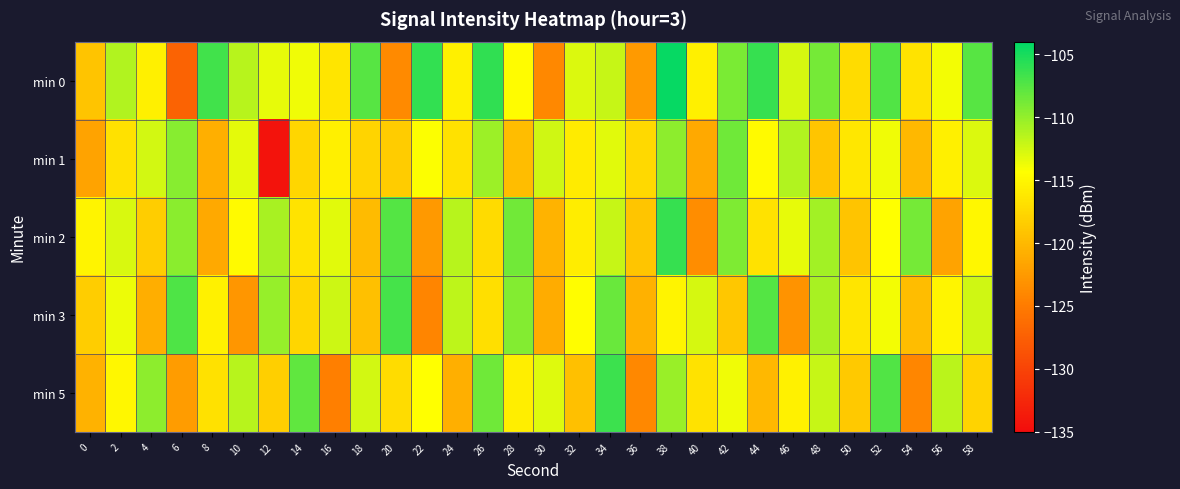

Reading right to left, transcribe all the data shown in this chart.

min 0: 58=-107.5	56=-113.8	54=-116.6	52=-107.3	50=-117.1	48=-108.8	46=-112.7	44=-106.2	42=-109.0	40=-115.5	38=-104.3	36=-122.5	34=-112.0	32=-112.9	30=-123.9	28=-114.6	26=-106.0	24=-115.5	22=-106.2	20=-123.8	18=-107.5	16=-116.4	14=-113.7	12=-113.4	10=-111.4	8=-106.8	6=-127.1	4=-115.5	2=-111.2	0=-119.1
min 1: 58=-112.9	56=-115.6	54=-120.1	52=-113.8	50=-116.3	48=-118.9	46=-111.2	44=-114.7	42=-108.6	40=-121.3	38=-109.8	36=-117.4	34=-113.1	32=-115.9	30=-112.4	28=-119.7	26=-110.3	24=-116.8	22=-114.2	20=-118.5	18=-117.8	16=-115.6	14=-117.7	12=-134.3	10=-113.2	8=-120.8	6=-109.5	4=-112.5	2=-116.8	0=-121.7
min 2: 58=-115.0	56=-121.7	54=-108.8	52=-114.3	50=-119.1	48=-110.6	46=-113.4	44=-116.7	42=-109.2	40=-123.5	38=-106.3	36=-118.9	34=-112.1	32=-115.8	30=-120.4	28=-108.7	26=-117.3	24=-111.5	22=-122.6	20=-107.4	18=-119.8	16=-113.2	14=-116.5	12=-110.9	10=-114.7	8=-121.3	6=-109.6	4=-118.4	2=-112.8	0=-115.2
min 3: 58=-112.4	56=-115.1	54=-119.7	52=-113.9	50=-116.4	48=-110.8	46=-123.1	44=-107.5	42=-118.8	40=-112.7	38=-115.2	36=-120.6	34=-108.3	32=-114.5	30=-121.0	28=-109.4	26=-116.9	24=-111.7	22=-124.2	20=-106.8	18=-119.5	16=-112.3	14=-117.6	12=-110.1	10=-122.8	8=-115.4	6=-107.2	4=-120.9	2=-113.6	0=-118.3
min 5: 58=-117.9	56=-111.6	54=-124.0	52=-107.3	50=-118.7	48=-112.0	46=-115.4	44=-120.1	42=-113.8	40=-116.6	38=-110.2	36=-123.9	34=-106.5	32=-119.4	30=-113.0	28=-115.7	26=-108.6	24=-120.8	22=-114.3	20=-117.1	18=-112.5	16=-124.6	14=-107.9	12=-118.2	10=-111.4	8=-116.8	6=-122.3	4=-109.7	2=-114.9	0=-120.5